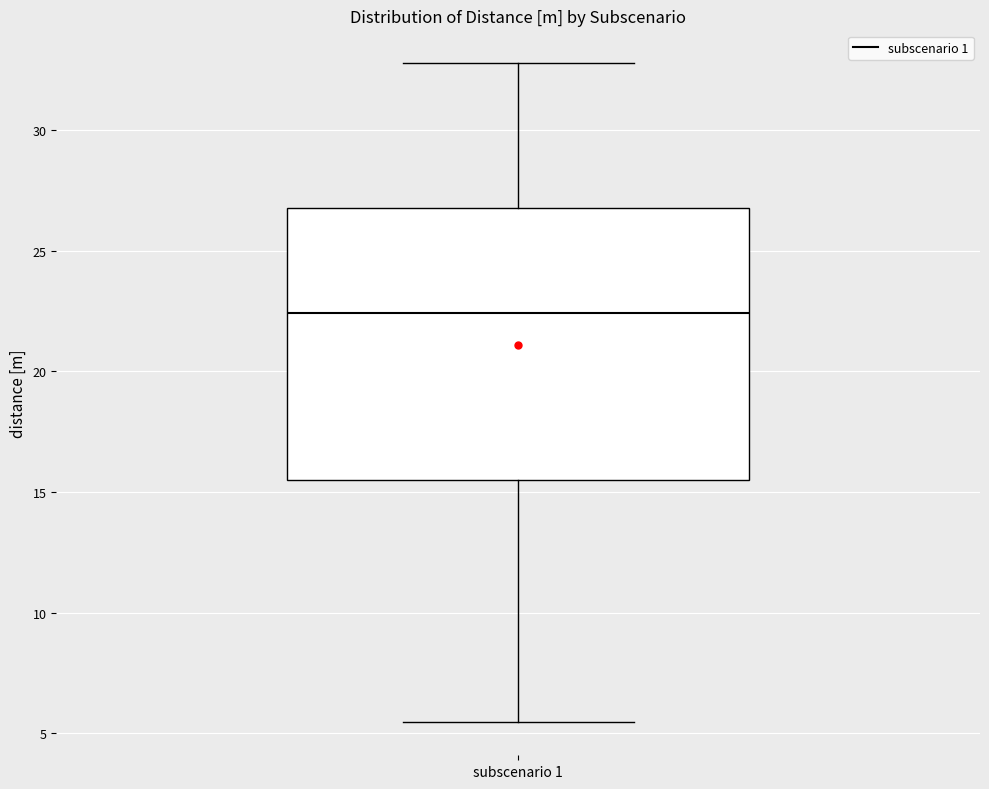

Read this box plot against the y-axis: the position of the median line, the range covered by the box, and the ends of both whiskers. The values are not printed on the chart, so give them approximately, as read against the axis.

median 22.5, box 15.5 to 27.0, whiskers 5.5 to 33.0